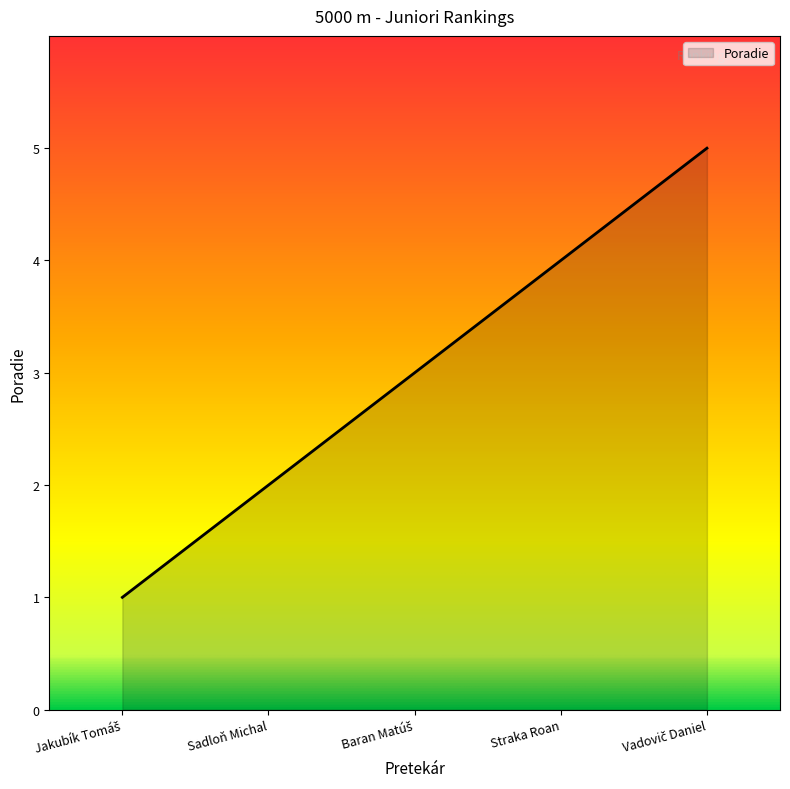

What is the approximate value at Straka Roan?

4